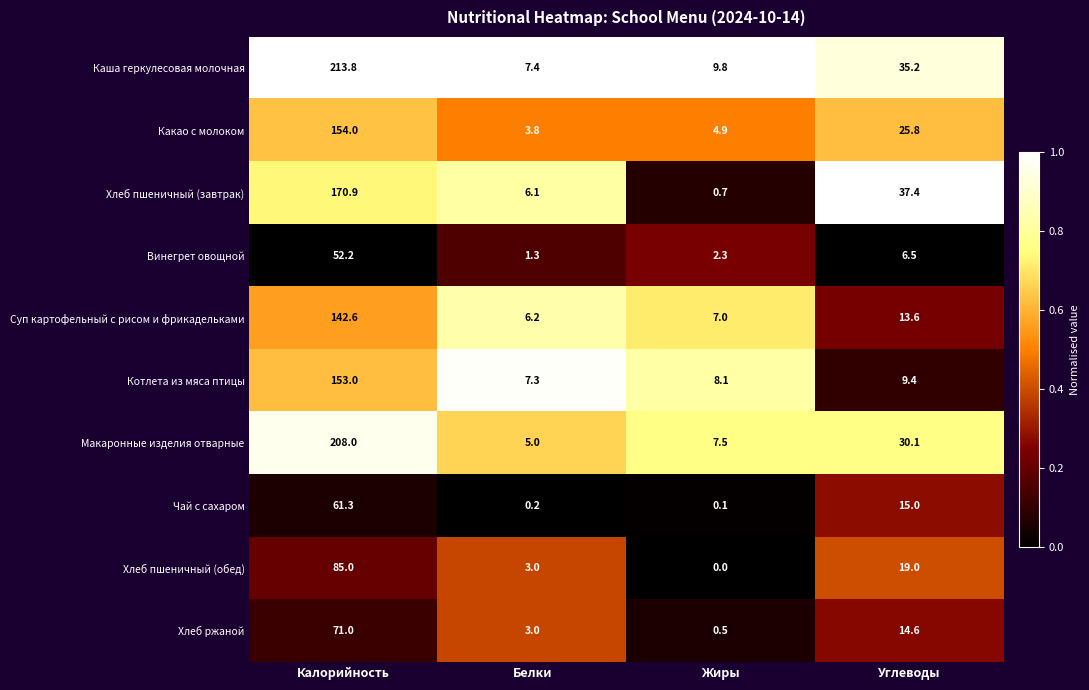

The Хлеб пшеничный (обед) series shows 85.0 at Калорийность. True or false?

True